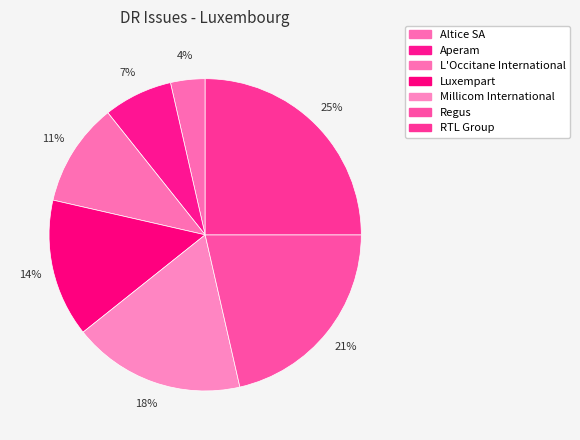

How many segments does this pie chart have?

7